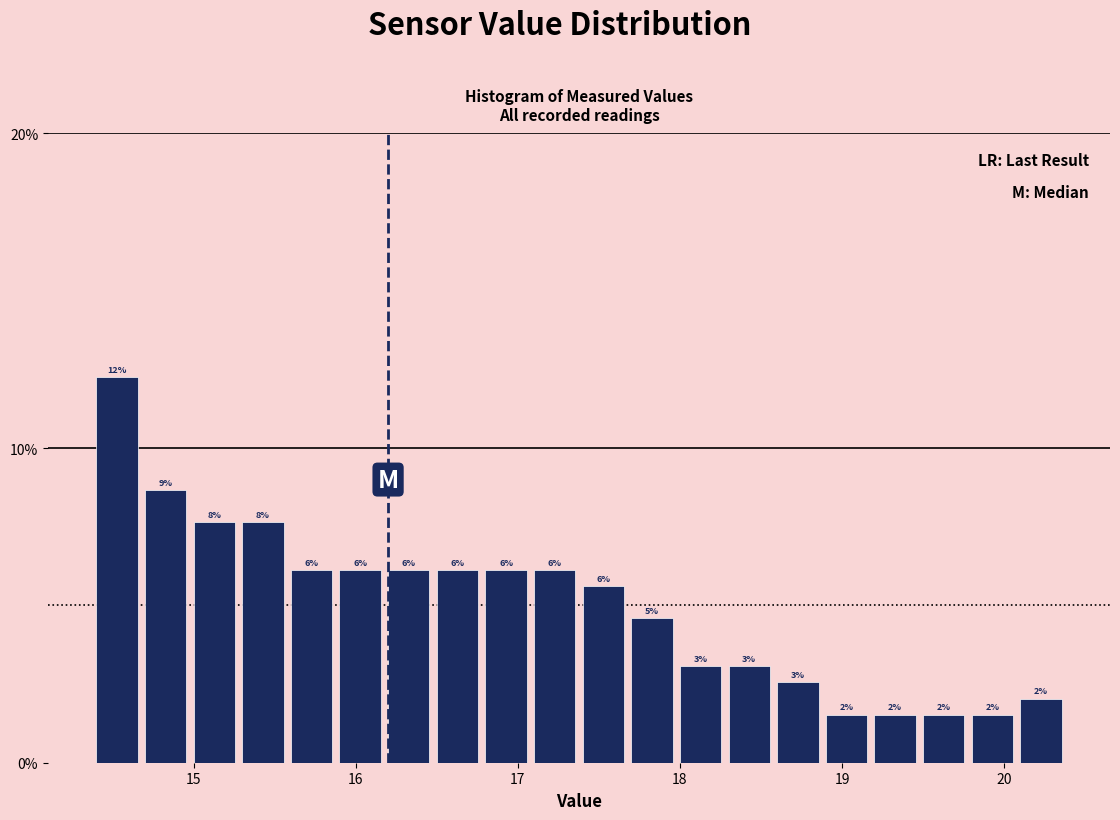

Around what value on the x-axis is the tallest bar? Give the approximate position of its centre, as read against the axis.

14.5